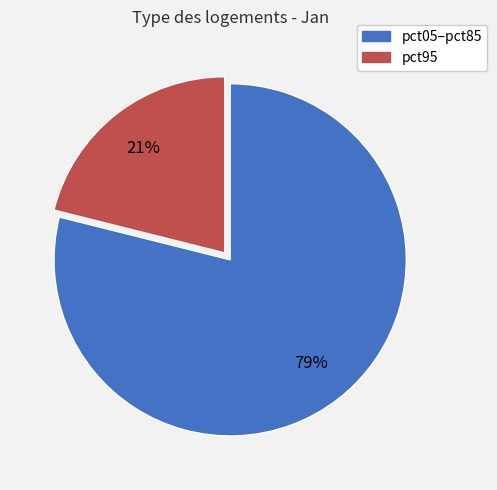

To the nearest percent, what is the difference between the largest and smallest slice percentages?

58%